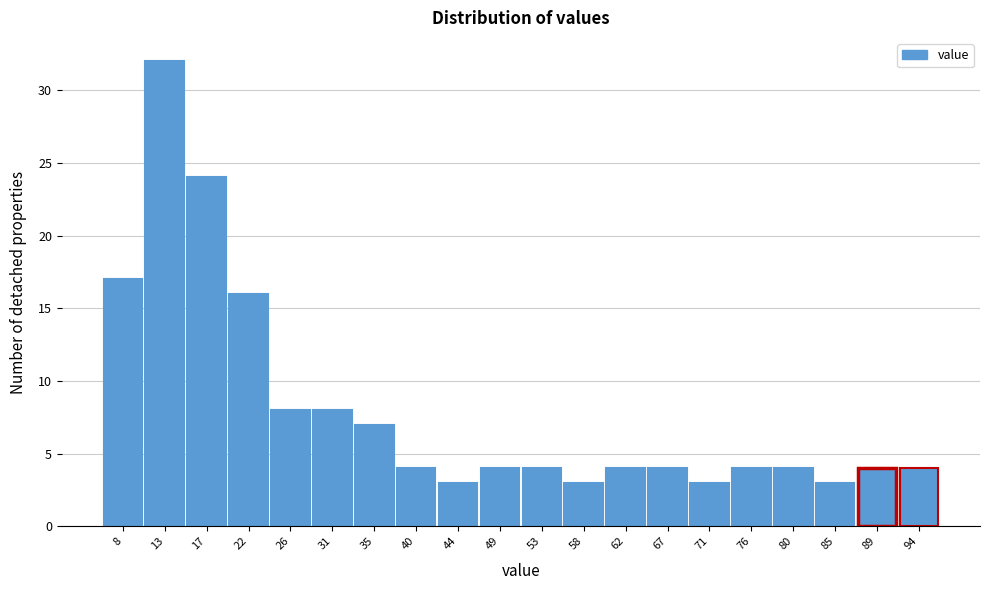

How tall is the bar that spans 51.0 to 55.5 on the x-axis? Neither the bar edges nor the heights are printed on the chart, so give them approximately, as read against the axes.

4